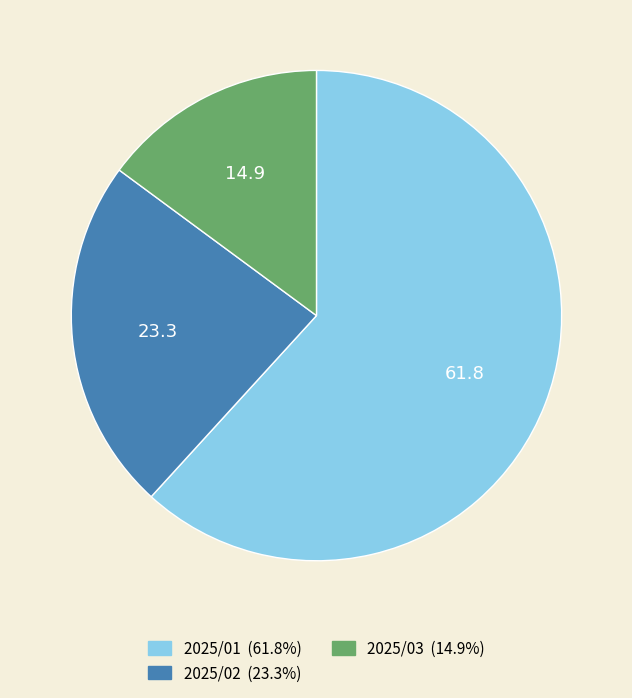

Do 2025/03 and 2025/02 together represent more than half of the pie?

No